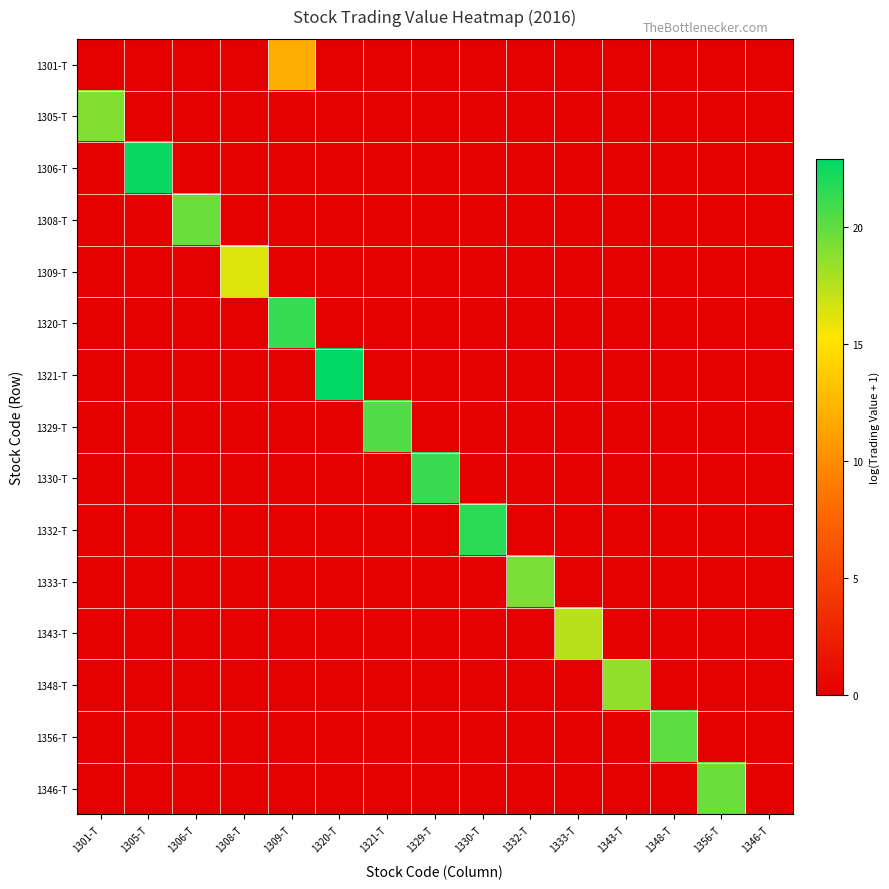

Reading left to right, transcribe all the data shown in this chart.

1301-T: 1301-T=0.0	1305-T=0.0	1306-T=0.0	1308-T=0.0	1309-T=11.9	1320-T=0.0	1321-T=0.0	1329-T=0.0	1330-T=0.0	1332-T=0.0	1333-T=0.0	1343-T=0.0	1348-T=0.0	1356-T=0.0	1346-T=0.0
1305-T: 1301-T=19.0	1305-T=0.0	1306-T=0.0	1308-T=0.0	1309-T=0.0	1320-T=0.0	1321-T=0.0	1329-T=0.0	1330-T=0.0	1332-T=0.0	1333-T=0.0	1343-T=0.0	1348-T=0.0	1356-T=0.0	1346-T=0.0
1306-T: 1301-T=0.0	1305-T=22.6	1306-T=0.0	1308-T=0.0	1309-T=0.0	1320-T=0.0	1321-T=0.0	1329-T=0.0	1330-T=0.0	1332-T=0.0	1333-T=0.0	1343-T=0.0	1348-T=0.0	1356-T=0.0	1346-T=0.0
1308-T: 1301-T=0.0	1305-T=0.0	1306-T=19.7	1308-T=0.0	1309-T=0.0	1320-T=0.0	1321-T=0.0	1329-T=0.0	1330-T=0.0	1332-T=0.0	1333-T=0.0	1343-T=0.0	1348-T=0.0	1356-T=0.0	1346-T=0.0
1309-T: 1301-T=0.0	1305-T=0.0	1306-T=0.0	1308-T=16.3	1309-T=0.0	1320-T=0.0	1321-T=0.0	1329-T=0.0	1330-T=0.0	1332-T=0.0	1333-T=0.0	1343-T=0.0	1348-T=0.0	1356-T=0.0	1346-T=0.0
1320-T: 1301-T=0.0	1305-T=0.0	1306-T=0.0	1308-T=0.0	1309-T=21.3	1320-T=0.0	1321-T=0.0	1329-T=0.0	1330-T=0.0	1332-T=0.0	1333-T=0.0	1343-T=0.0	1348-T=0.0	1356-T=0.0	1346-T=0.0
1321-T: 1301-T=0.0	1305-T=0.0	1306-T=0.0	1308-T=0.0	1309-T=0.0	1320-T=22.9	1321-T=0.0	1329-T=0.0	1330-T=0.0	1332-T=0.0	1333-T=0.0	1343-T=0.0	1348-T=0.0	1356-T=0.0	1346-T=0.0
1329-T: 1301-T=0.0	1305-T=0.0	1306-T=0.0	1308-T=0.0	1309-T=0.0	1320-T=0.0	1321-T=20.5	1329-T=0.0	1330-T=0.0	1332-T=0.0	1333-T=0.0	1343-T=0.0	1348-T=0.0	1356-T=0.0	1346-T=0.0
1330-T: 1301-T=0.0	1305-T=0.0	1306-T=0.0	1308-T=0.0	1309-T=0.0	1320-T=0.0	1321-T=0.0	1329-T=21.2	1330-T=0.0	1332-T=0.0	1333-T=0.0	1343-T=0.0	1348-T=0.0	1356-T=0.0	1346-T=0.0
1332-T: 1301-T=0.0	1305-T=0.0	1306-T=0.0	1308-T=0.0	1309-T=0.0	1320-T=0.0	1321-T=0.0	1329-T=0.0	1330-T=21.6	1332-T=0.0	1333-T=0.0	1343-T=0.0	1348-T=0.0	1356-T=0.0	1346-T=0.0
1333-T: 1301-T=0.0	1305-T=0.0	1306-T=0.0	1308-T=0.0	1309-T=0.0	1320-T=0.0	1321-T=0.0	1329-T=0.0	1330-T=0.0	1332-T=19.3	1333-T=0.0	1343-T=0.0	1348-T=0.0	1356-T=0.0	1346-T=0.0
1343-T: 1301-T=0.0	1305-T=0.0	1306-T=0.0	1308-T=0.0	1309-T=0.0	1320-T=0.0	1321-T=0.0	1329-T=0.0	1330-T=0.0	1332-T=0.0	1333-T=17.4	1343-T=0.0	1348-T=0.0	1356-T=0.0	1346-T=0.0
1348-T: 1301-T=0.0	1305-T=0.0	1306-T=0.0	1308-T=0.0	1309-T=0.0	1320-T=0.0	1321-T=0.0	1329-T=0.0	1330-T=0.0	1332-T=0.0	1333-T=0.0	1343-T=18.6	1348-T=0.0	1356-T=0.0	1346-T=0.0
1356-T: 1301-T=0.0	1305-T=0.0	1306-T=0.0	1308-T=0.0	1309-T=0.0	1320-T=0.0	1321-T=0.0	1329-T=0.0	1330-T=0.0	1332-T=0.0	1333-T=0.0	1343-T=0.0	1348-T=20.2	1356-T=0.0	1346-T=0.0
1346-T: 1301-T=0.0	1305-T=0.0	1306-T=0.0	1308-T=0.0	1309-T=0.0	1320-T=0.0	1321-T=0.0	1329-T=0.0	1330-T=0.0	1332-T=0.0	1333-T=0.0	1343-T=0.0	1348-T=0.0	1356-T=19.7	1346-T=0.0